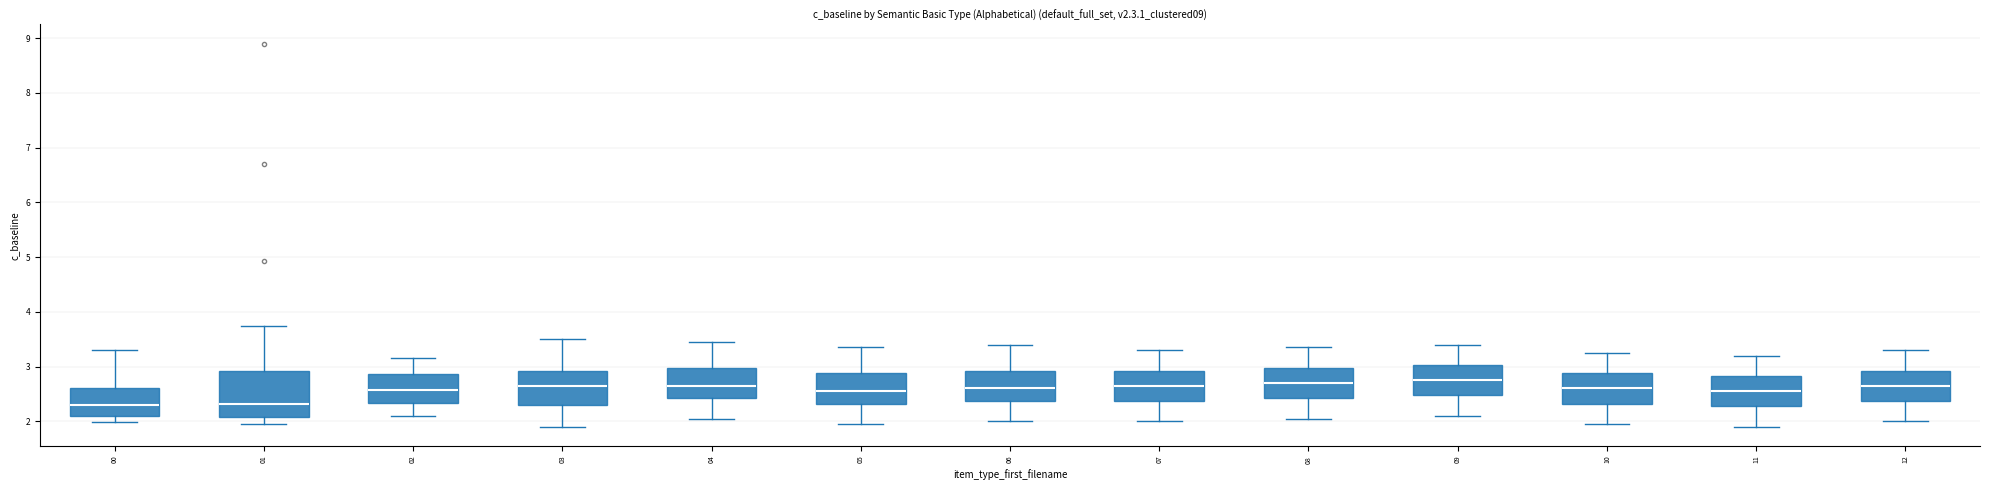

Comparing the boxes themselves (not the whiskers), which one is the tallest?

01